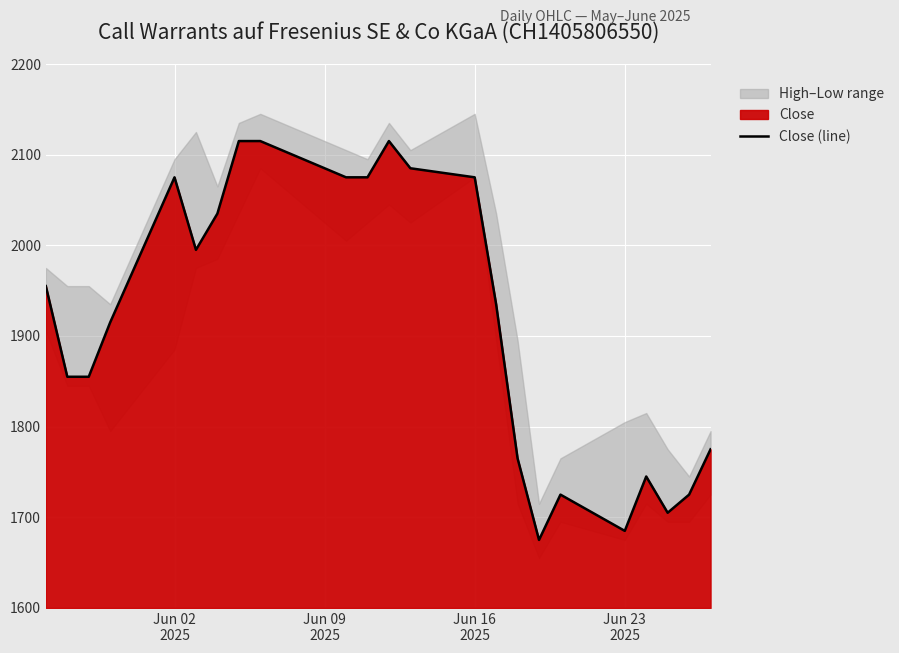

The value at Jun 16
2025 is 3009. True or false?

False